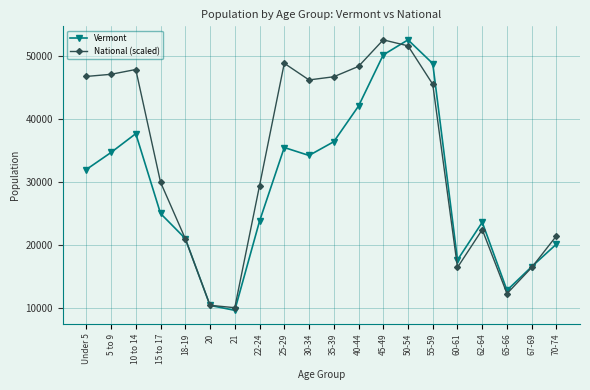

What is the spread (max minus min) of values at 62-64?

1167.9